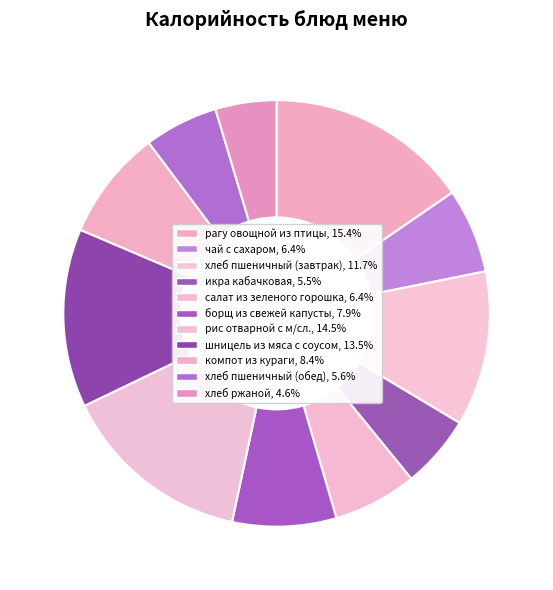

What is the largest slice in the pie chart?

рагу овощной из птицы